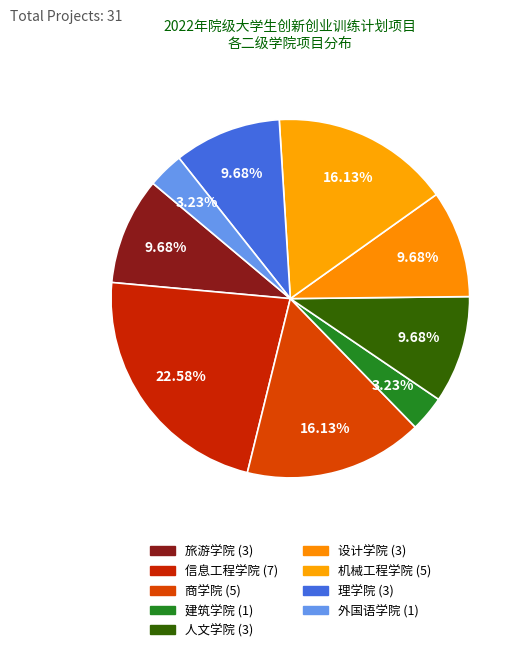

What percentage is NOT represented by 商学院?

83.9%